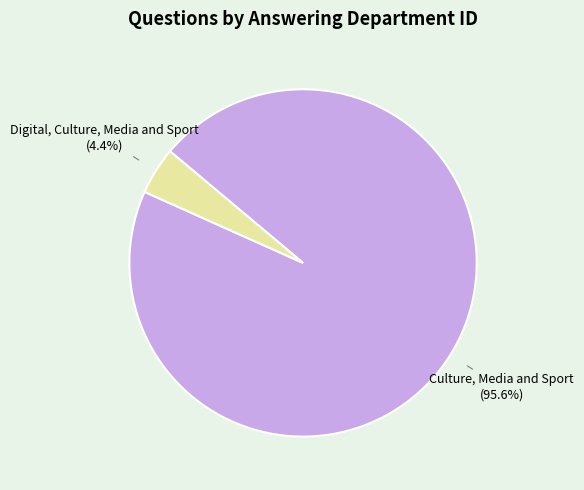

Which slice is the smallest?

Digital, Culture, Media and Sport